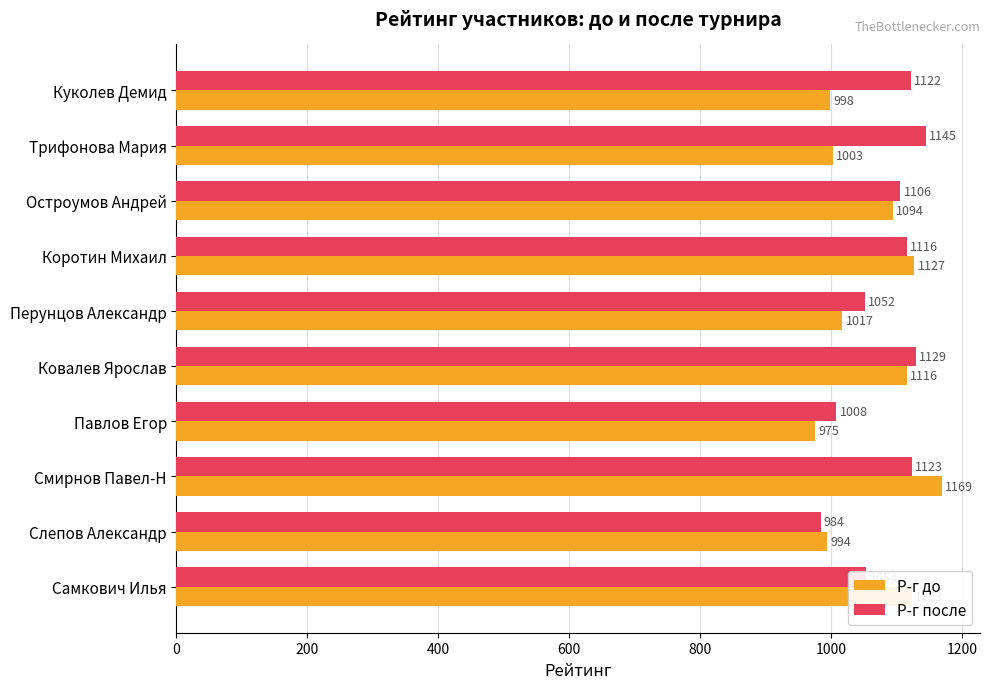

At which category is the sum across all series the highest?

Смирнов Павел-Н